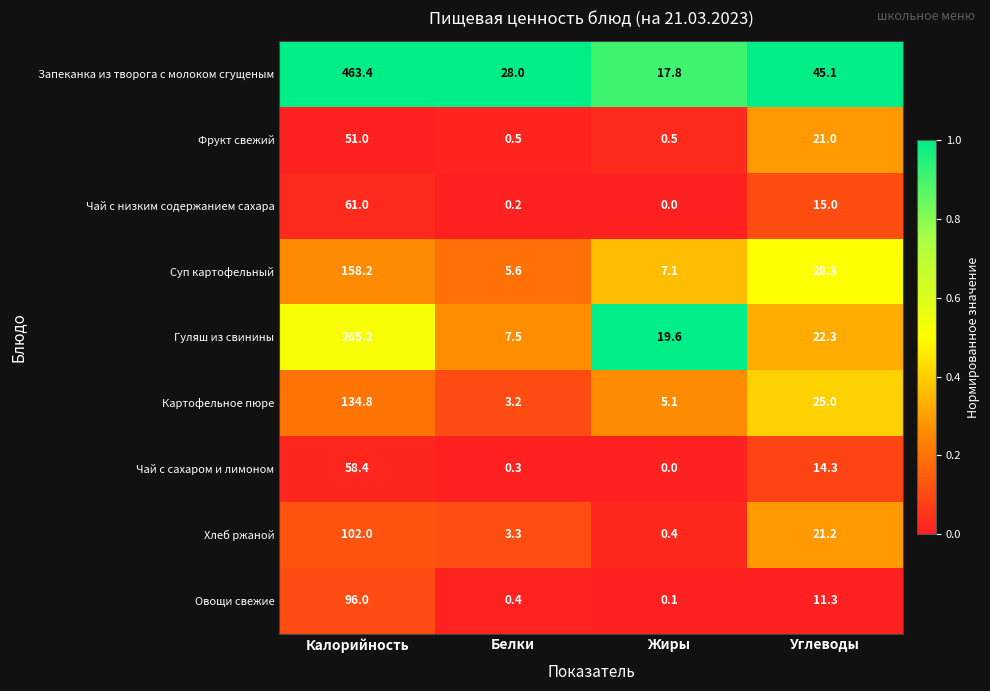

Is it true that Запеканка из творога с молоком сгущеным equals 9.5 at Белки?

False